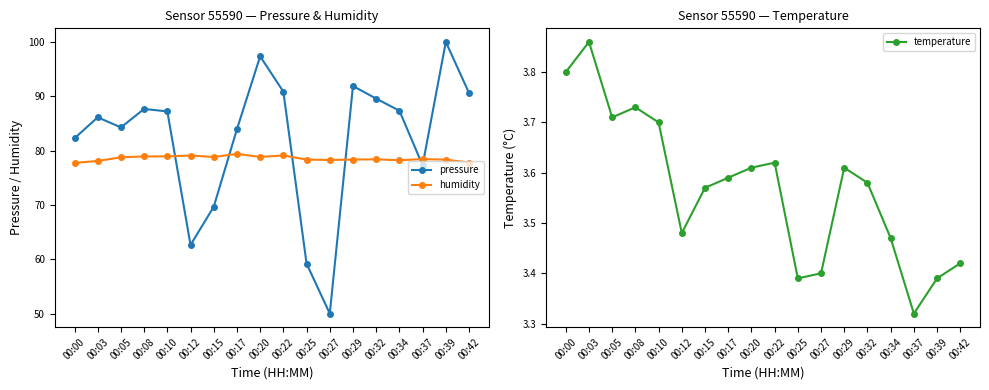

At which label does humidity first exceed 78?

00:03